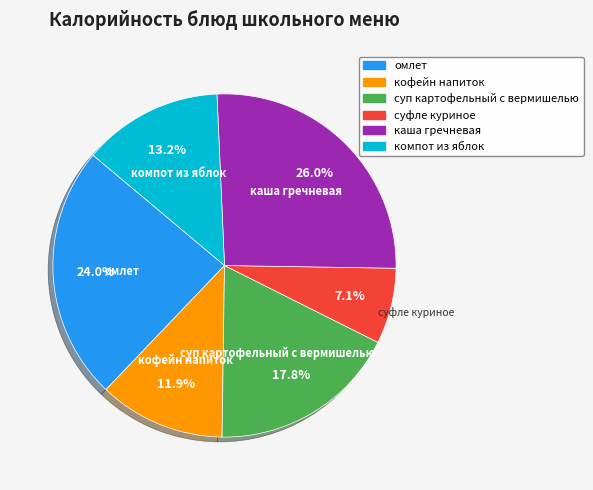

Is there a majority slice in this chart?

No